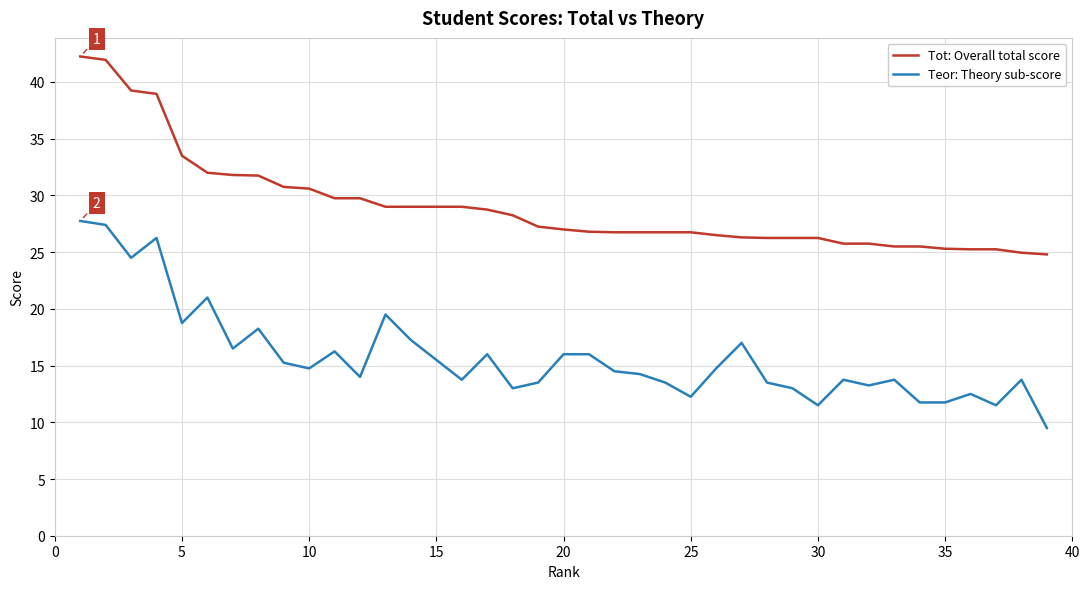

What is the difference between the second highest and minimum values in the Teor: Theory sub-score series?

17.9